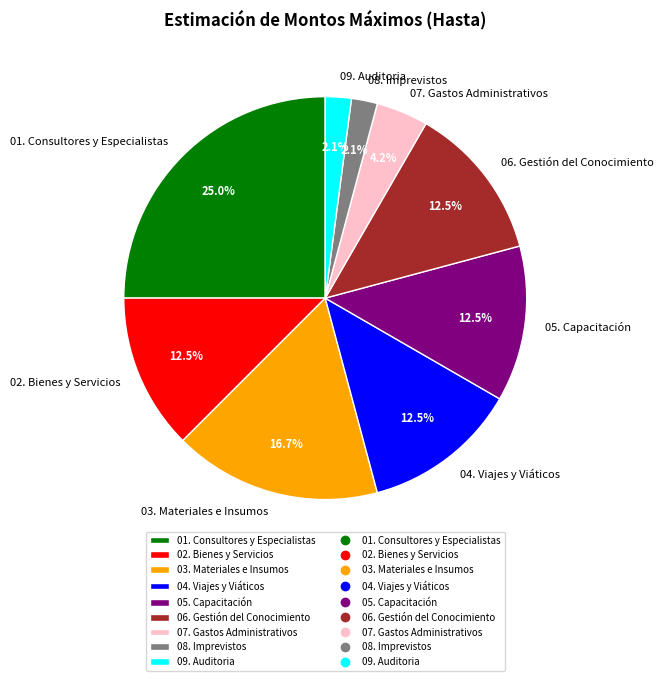

Between 08. Imprevistos and 01. Consultores y Especialistas, which is larger?

01. Consultores y Especialistas